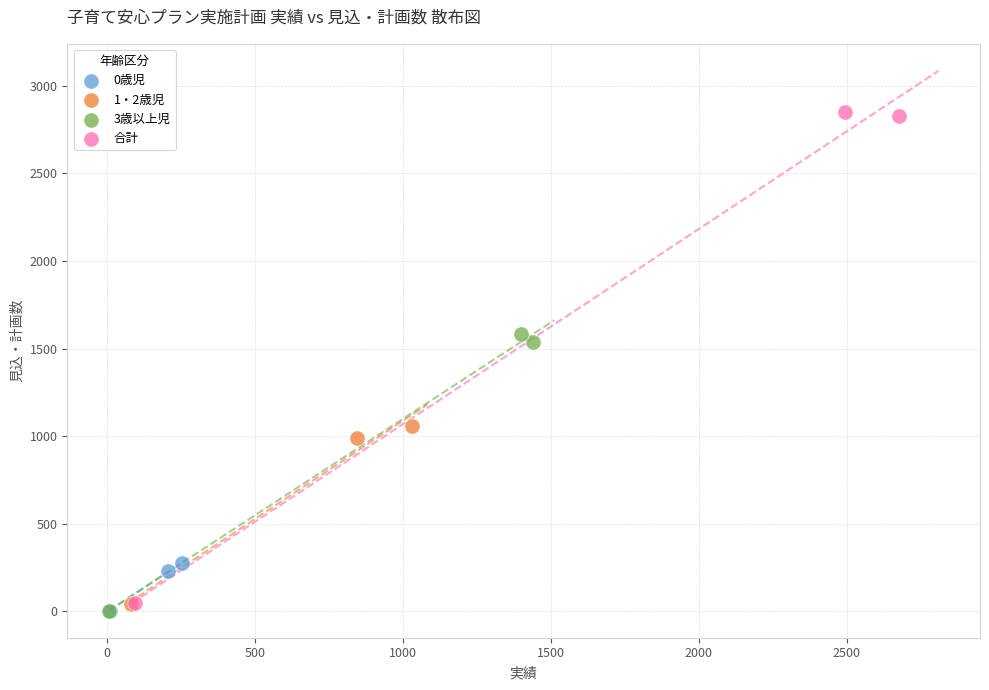

Which series has the largest Y range (max minus min)?

合計